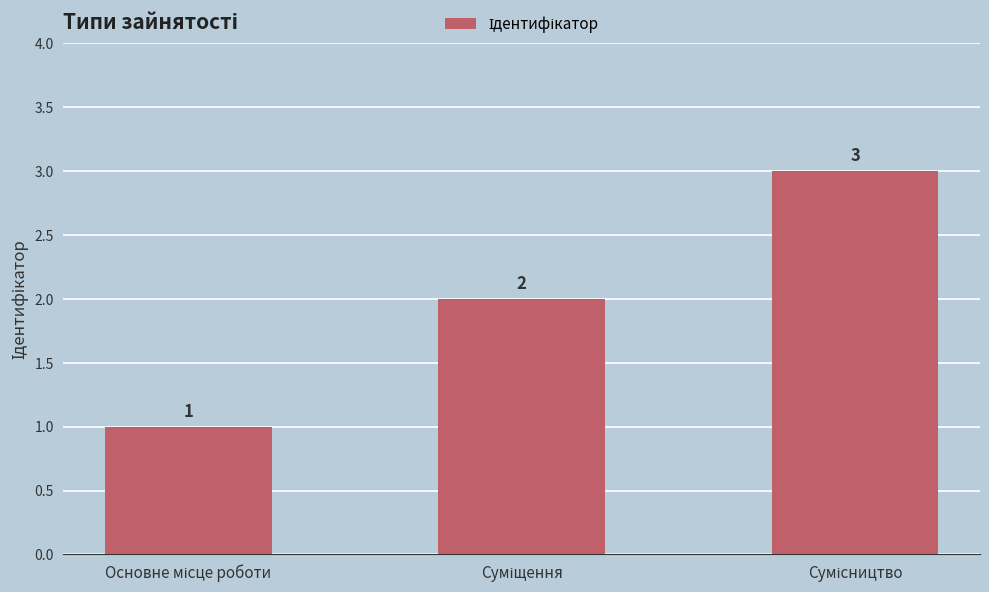

What is the value of the 1st bar from the left?

1